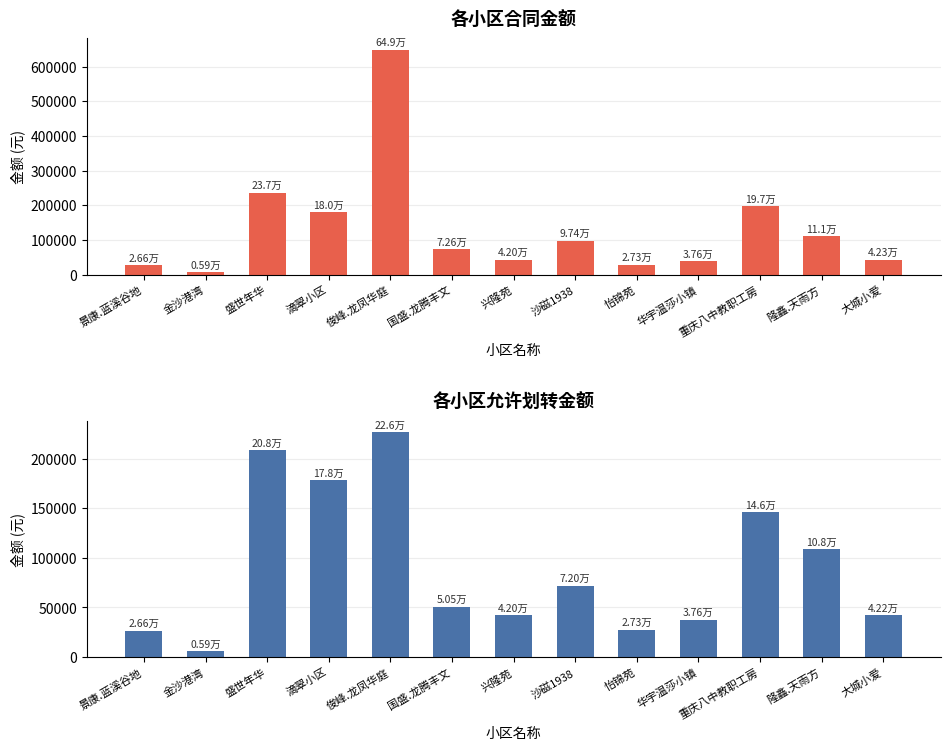

How many distinct data groups are displayed?

2